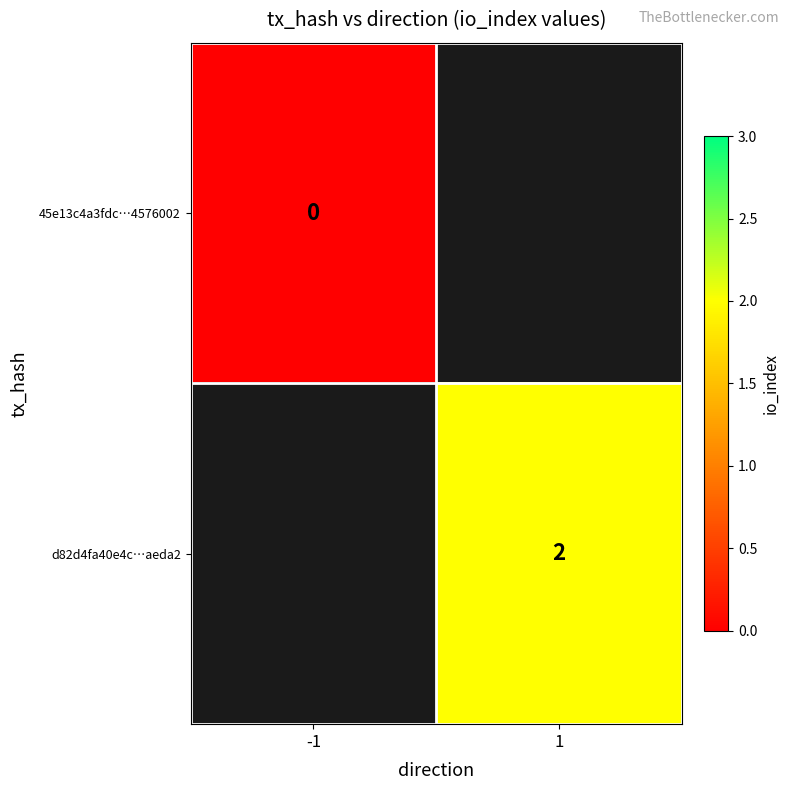

Between -1 and 1, which is larger?

1